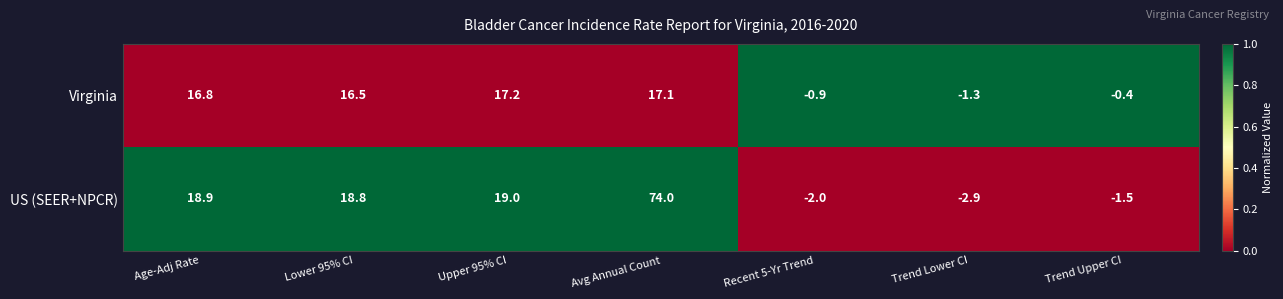

List the series in order of their overall mean, lowest first.

Virginia, US (SEER+NPCR)